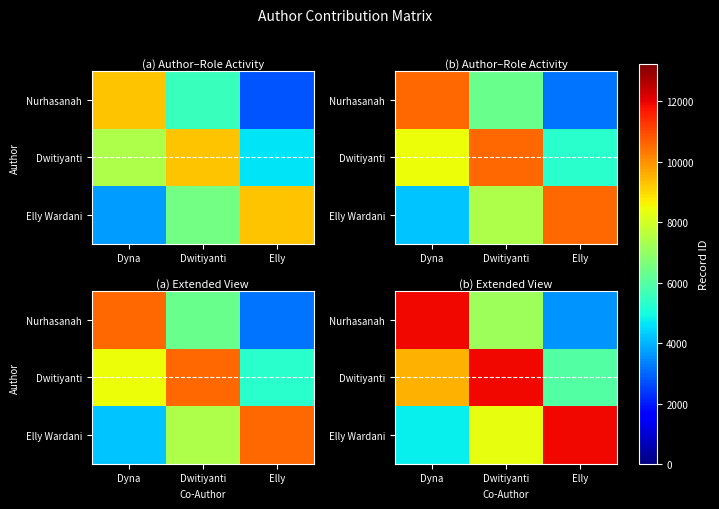

Where does the Nurhasanah series first go above 7147?

Dyna